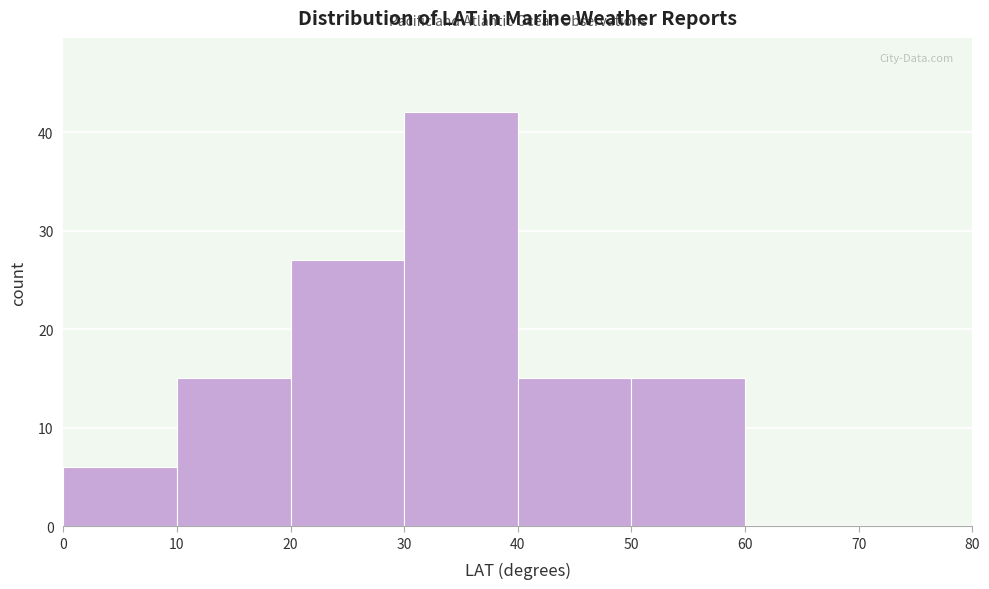

Reading left to right, transcribe this chart: for each bar, give the range it covers on the x-axis and its height. The values are not printed on the chart, so give them approximately, as read against the axis.

0 to 10: 6
10 to 20: 15
20 to 30: 27
30 to 40: 42
40 to 50: 15
50 to 60: 15
60 to 70: 0
70 to 80: 0